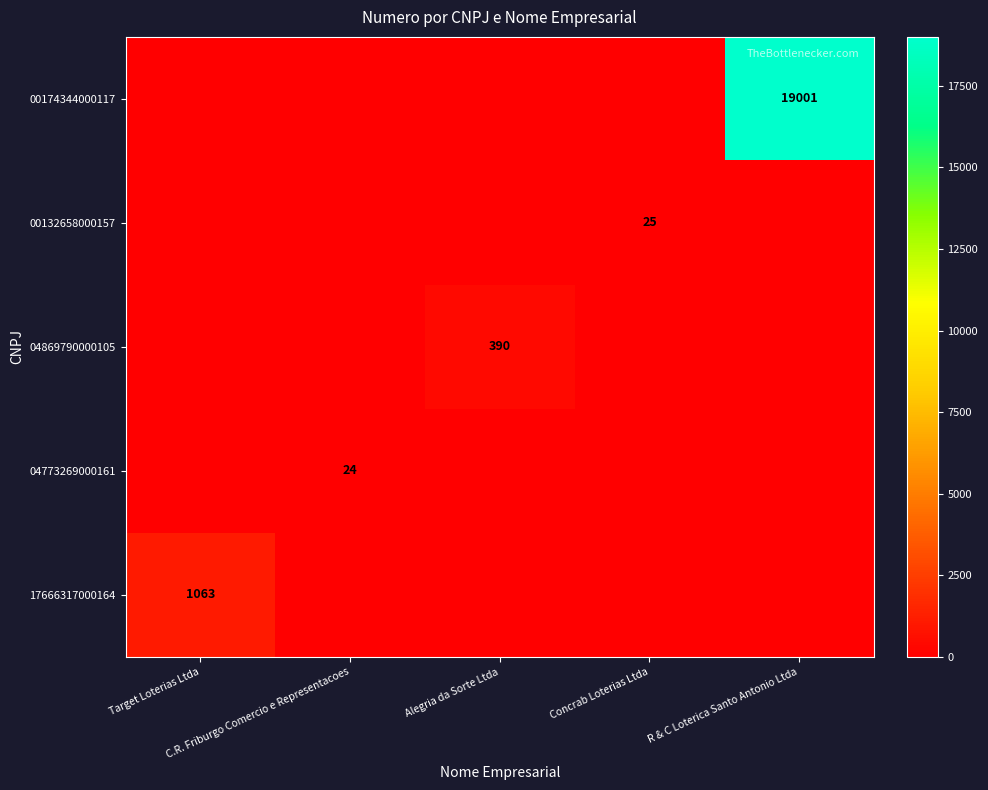

The 04869790000105 series shows 0 at Concrab Loterias Ltda. True or false?

True